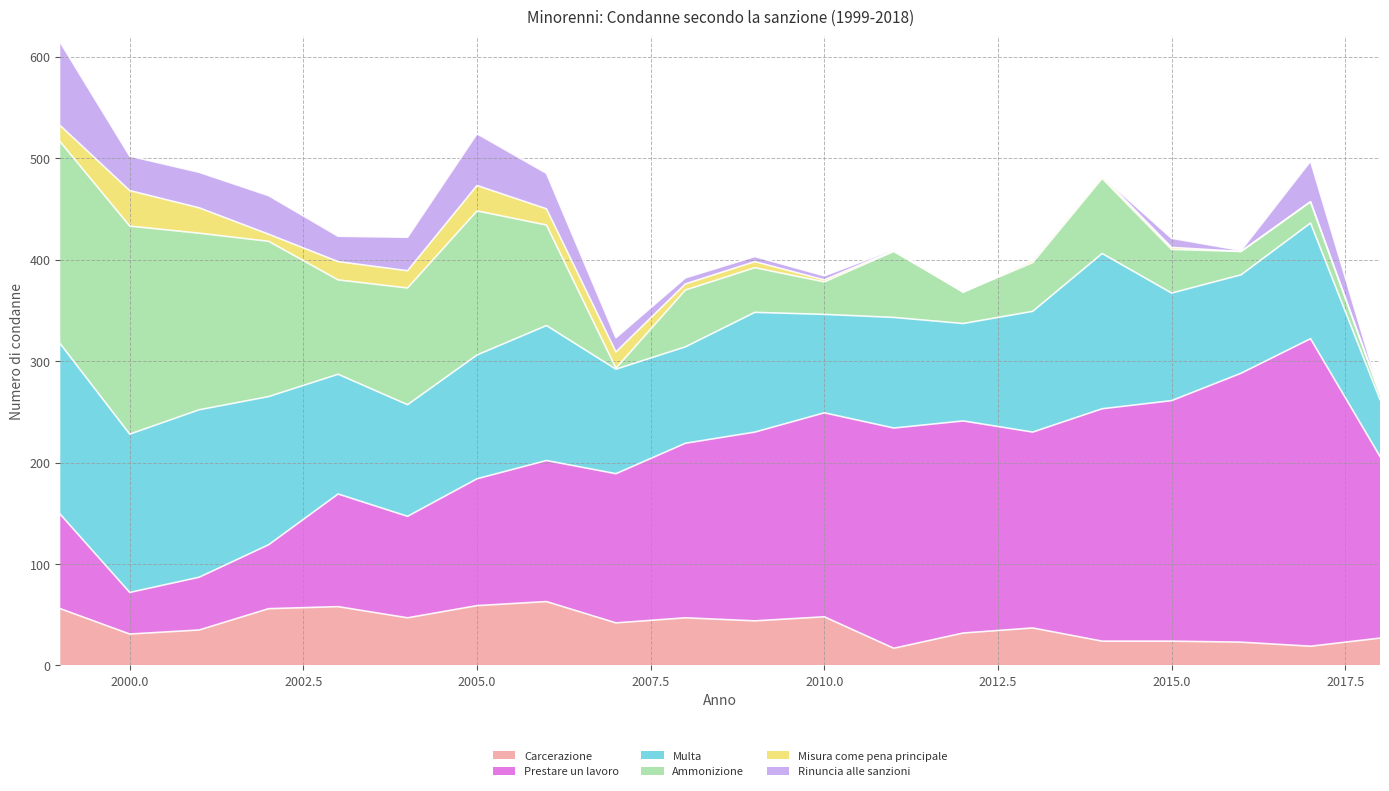

List the labels in order of Prestare un lavoro value, largest first.

2017, 2016, 2015, 2014, 2011, 2012, 2010, 2013, 2009, 2018, 2008, 2007, 2006, 2005, 2003, 2004, 1999, 2002, 2001, 2000